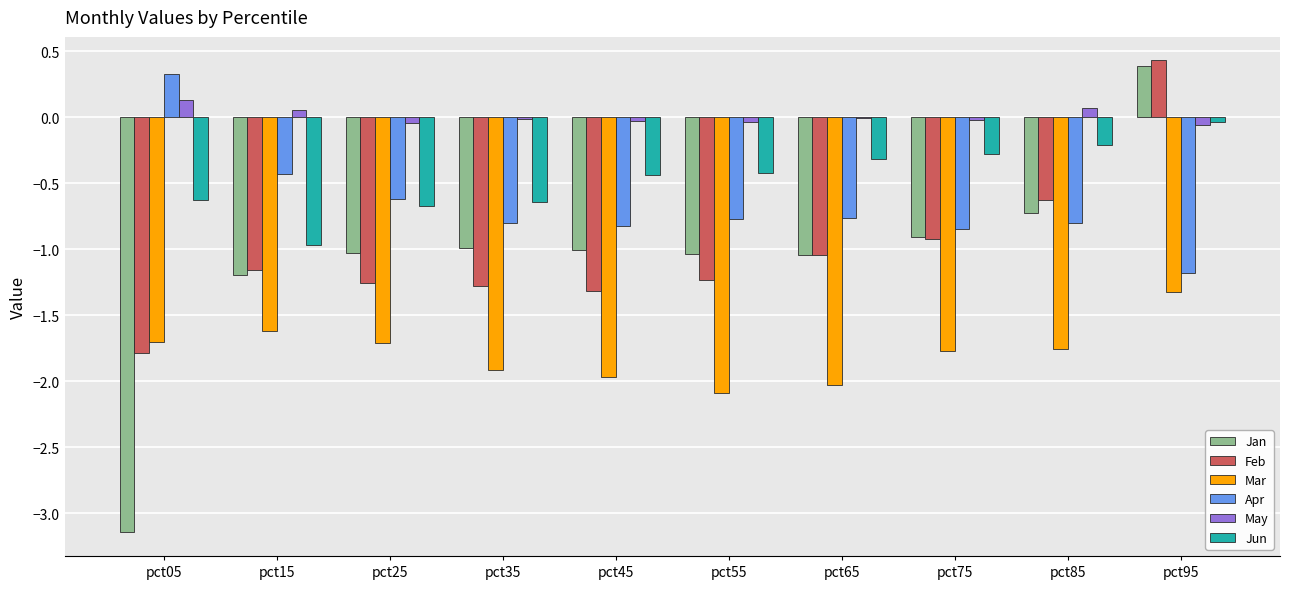

Which series changed the most between pct15 and pct85?

Jun